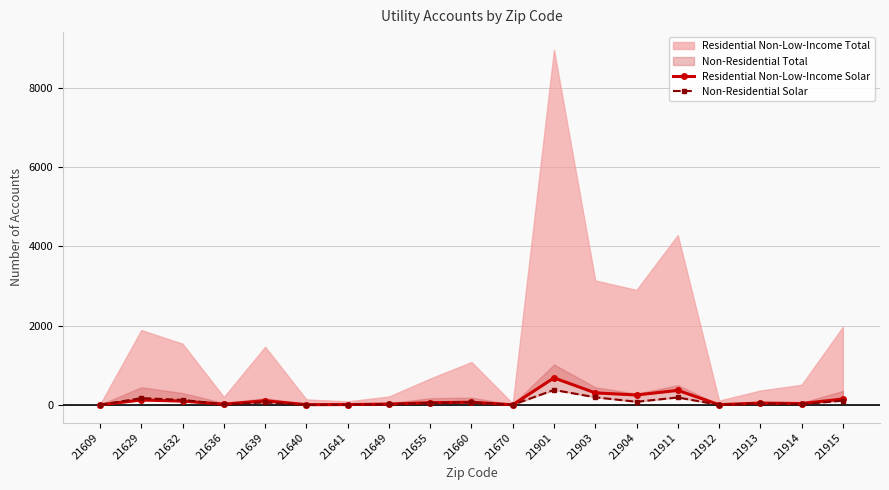

Is it true that Residential Non-Low-Income Solar equals 9 at 21641?

True